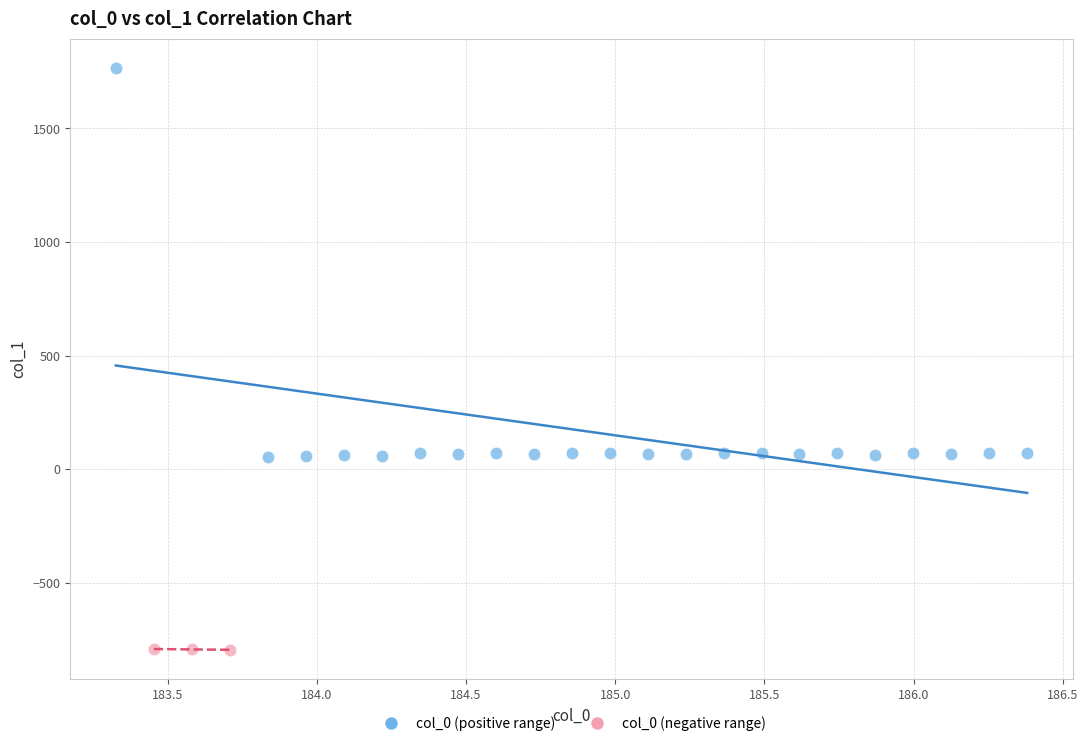

Which series contains the lowest Y value?

col_0 (negative range)